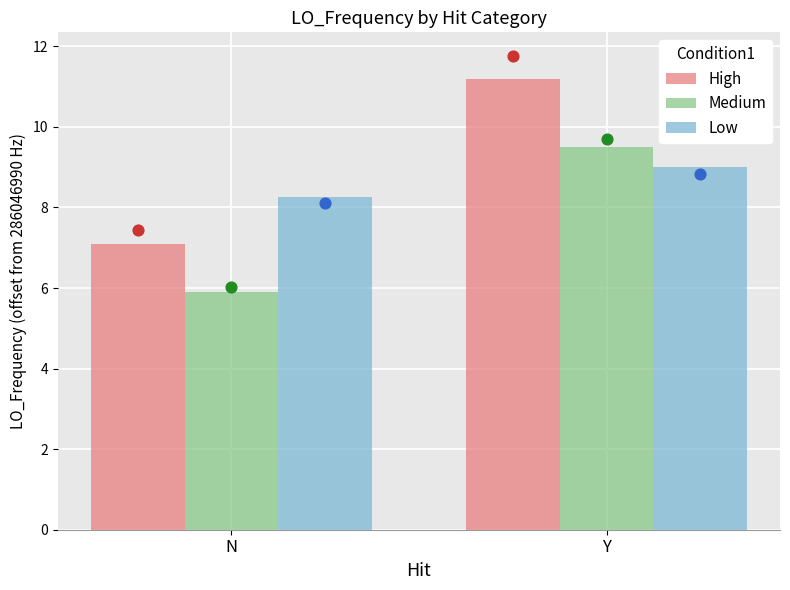

What is the total value across all series at Y?

29.7